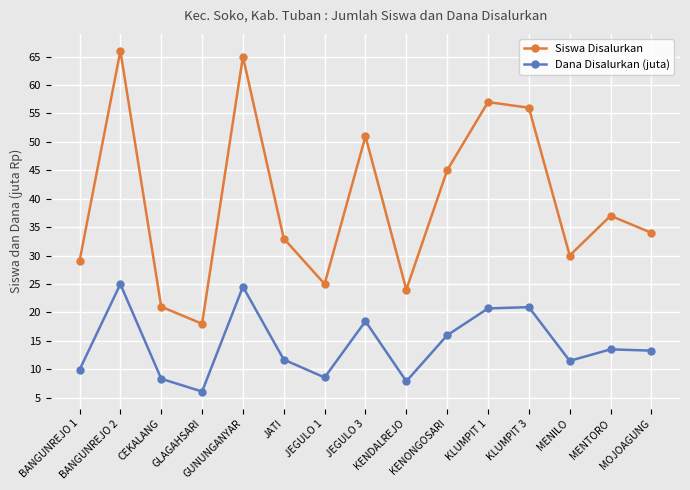

At how many categories does at least one series exceed 36?

7